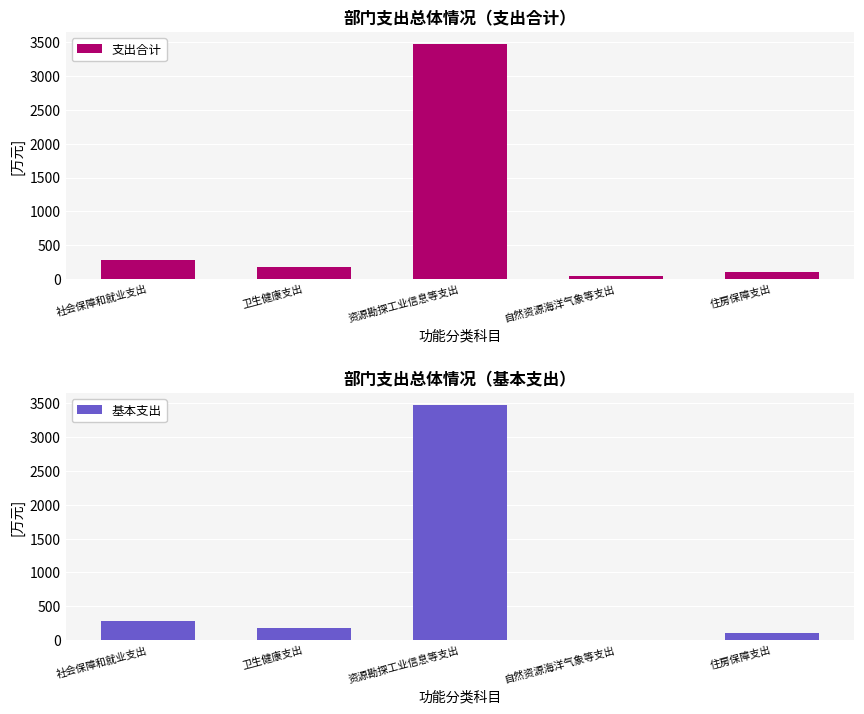

Where is 基本支出 nearest to the value 1740?

社会保障和就业支出